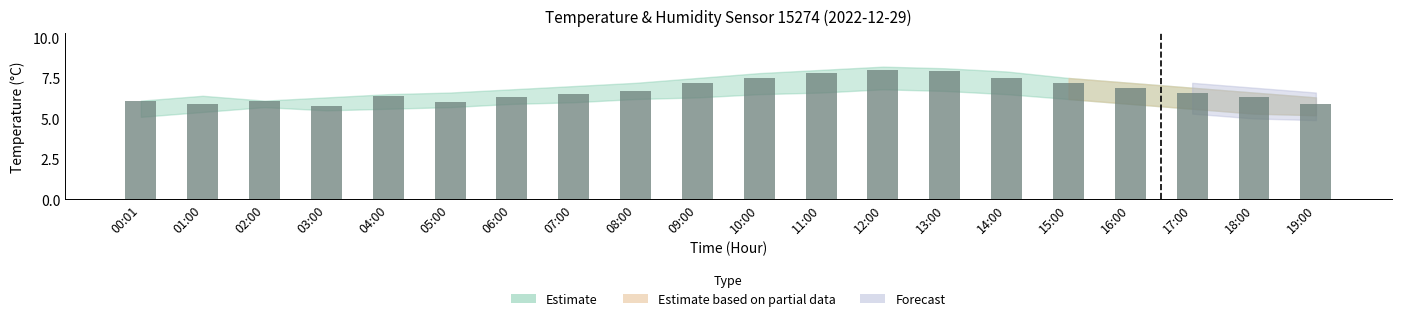

Between 14:00 and 08:00, which is larger?

14:00